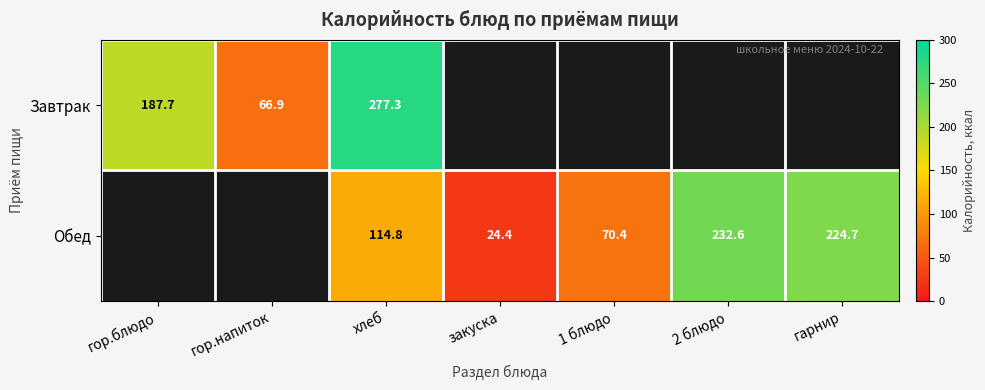

The value of Обед at 2 блюдо is 232.6. True or false?

True